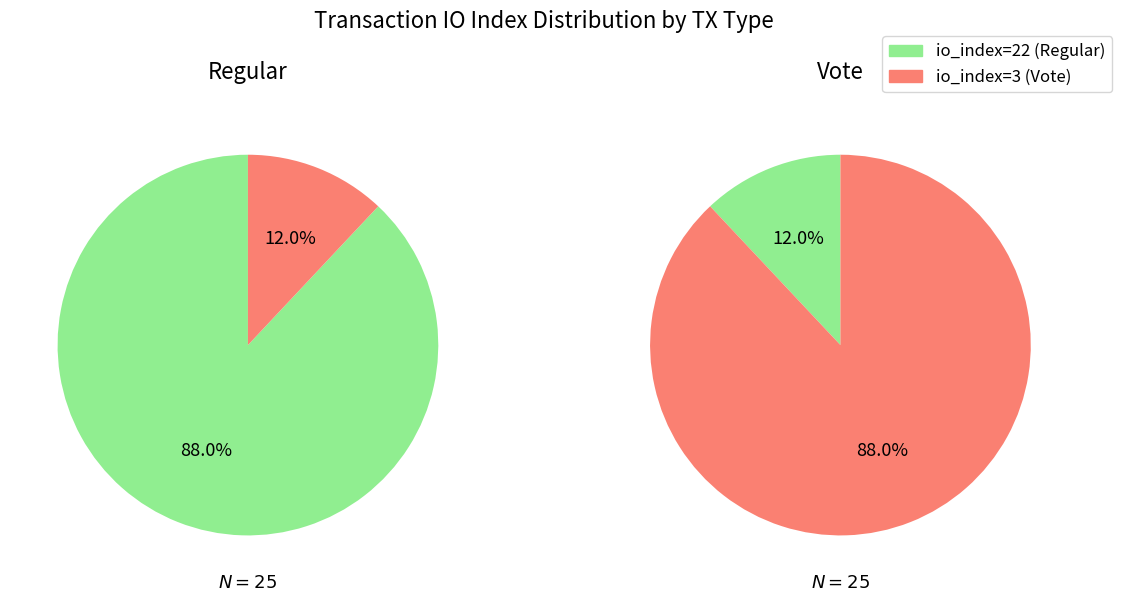

To the nearest percent, what portion does io_index=22 represent?

88%